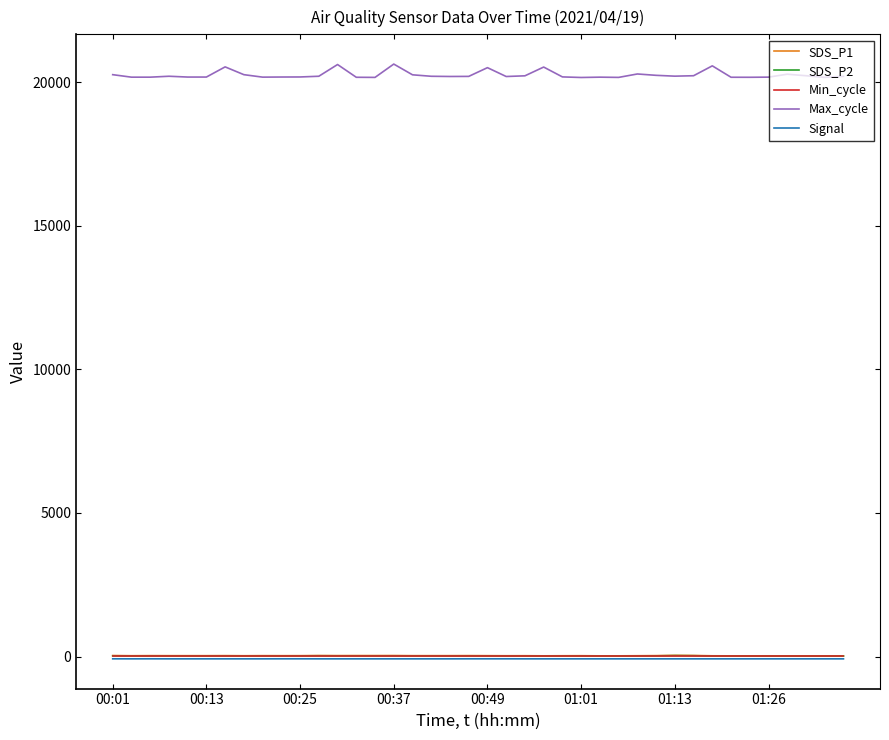

What is the difference between the maximum and second lowest values in the Max_cycle series?

464.0